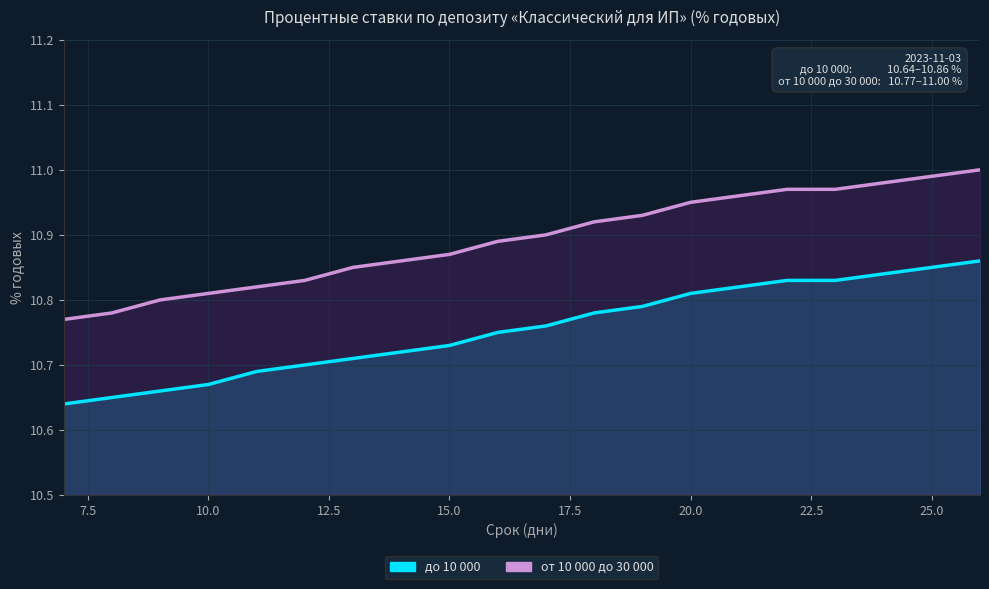

Which series has the largest total across all categories?

от 10 000 до 30 000